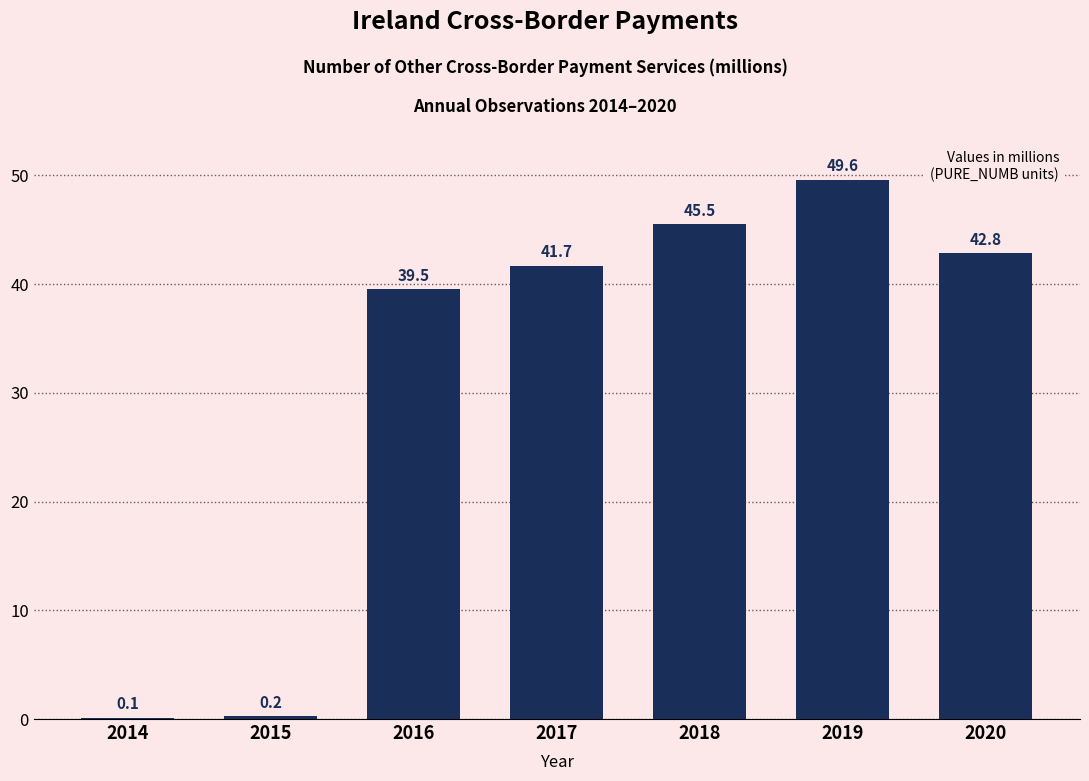

What is the change in value from 2014 to 2017?

+41.6